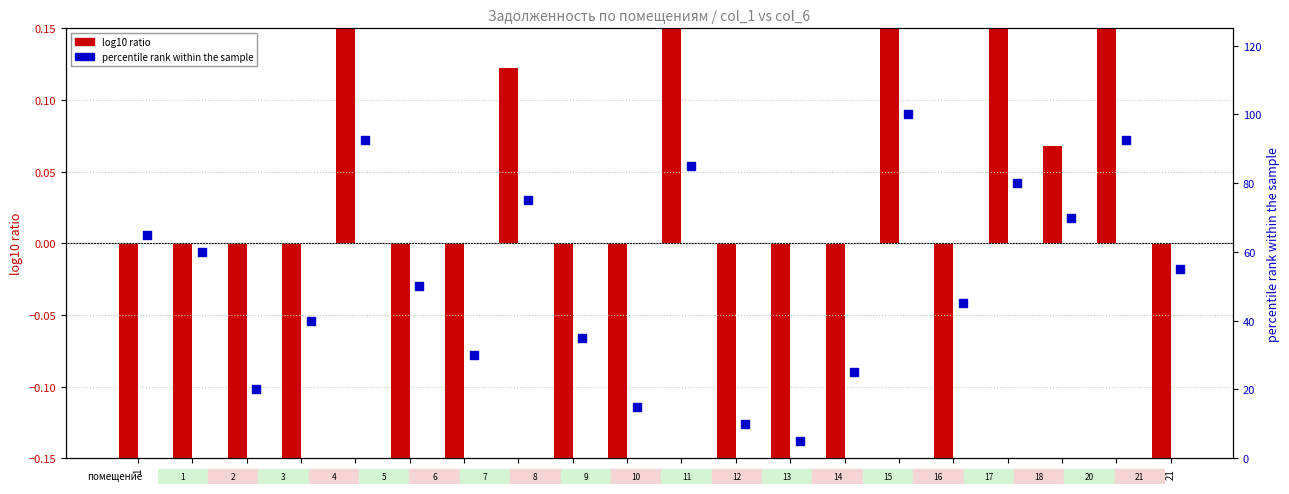

Which series reaches the minimum Y coordinate?

log10 ratio